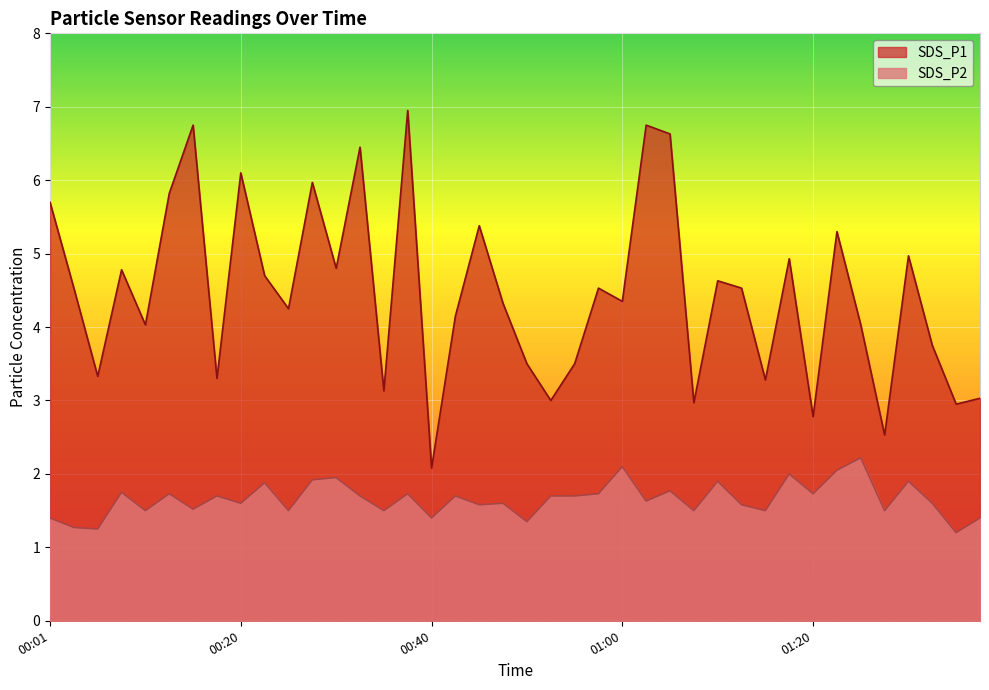

Reading right to left, extract all data points from this chart.

SDS_P1: 01:37=3.0	01:35=3.0	01:33=3.8	01:30=5.0	01:27=2.5	01:25=4.0	01:22=5.3	01:20=2.8	01:17=4.9	01:15=3.3	01:13=4.5	01:10=4.6	01:08=3.0	01:05=6.6	01:02=6.8	01:00=4.3	00:57=4.5	00:55=3.5	00:52=3.0	00:50=3.5	00:47=4.3	00:45=5.4	00:42=4.2	00:40=2.1	00:37=7.0	00:35=3.1	00:33=6.5	00:30=4.8	00:28=6.0	00:25=4.2	00:23=4.7	00:20=6.1	00:18=3.3	00:15=6.8	00:13=5.8	00:10=4.0	00:08=4.8	00:05=3.3	00:03=4.5	00:01=5.7
SDS_P2: 01:37=1.4	01:35=1.2	01:33=1.6	01:30=1.9	01:27=1.5	01:25=2.2	01:22=2.0	01:20=1.7	01:17=2.0	01:15=1.5	01:13=1.6	01:10=1.9	01:08=1.5	01:05=1.8	01:02=1.6	01:00=2.1	00:57=1.7	00:55=1.7	00:52=1.7	00:50=1.4	00:47=1.6	00:45=1.6	00:42=1.7	00:40=1.4	00:37=1.7	00:35=1.5	00:33=1.7	00:30=1.9	00:28=1.9	00:25=1.5	00:23=1.9	00:20=1.6	00:18=1.7	00:15=1.5	00:13=1.7	00:10=1.5	00:08=1.8	00:05=1.2	00:03=1.3	00:01=1.4